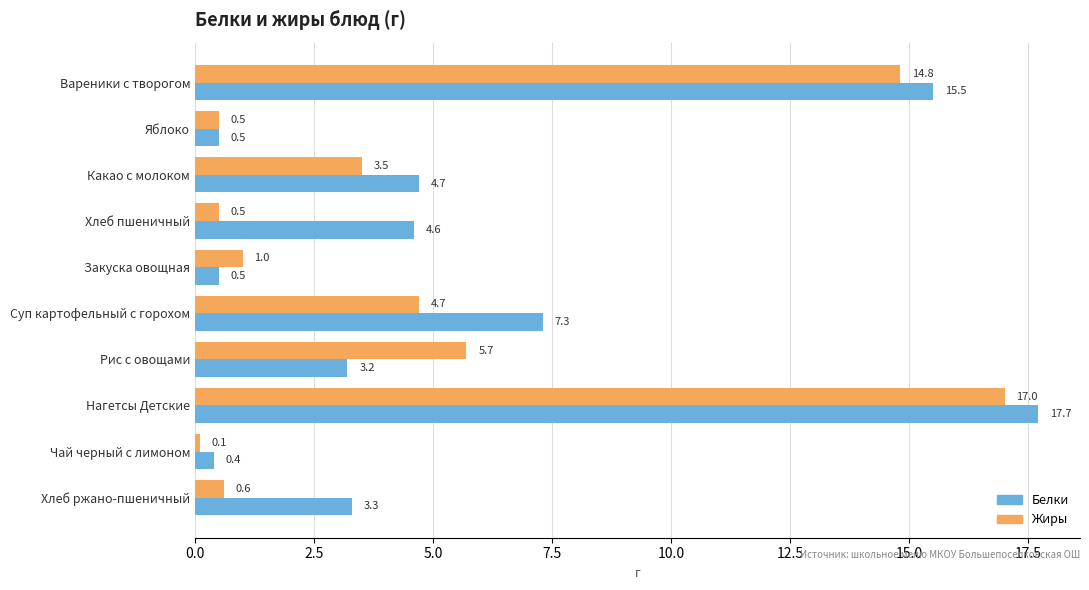

Rank the series by their average value, from highest to lowest.

Белки, Жиры